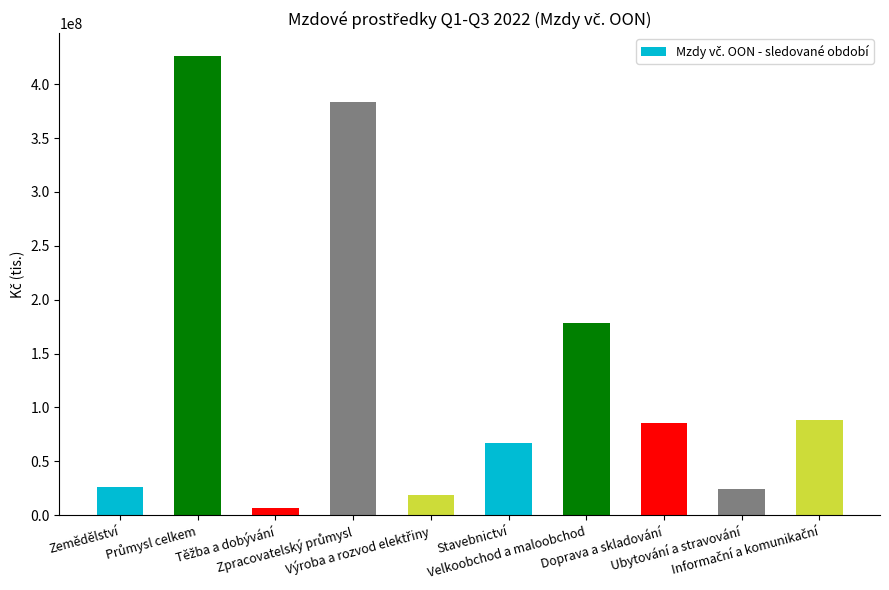

What is the value of the 2nd bar from the left?

426089298.9